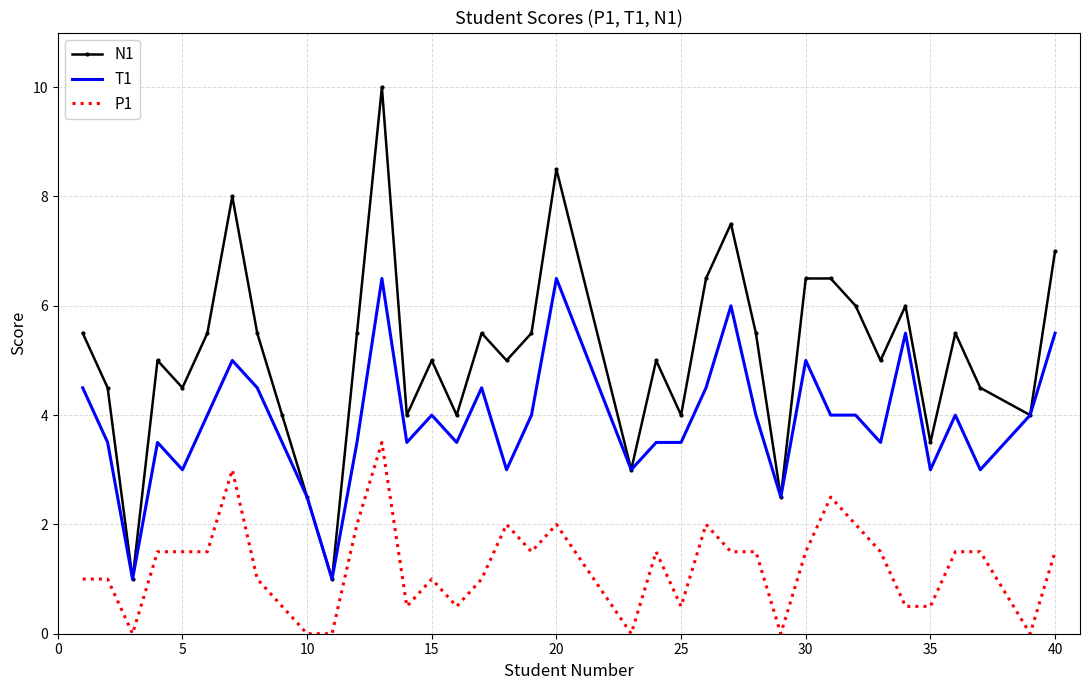

What are all the series names shown in the legend?

N1, T1, P1